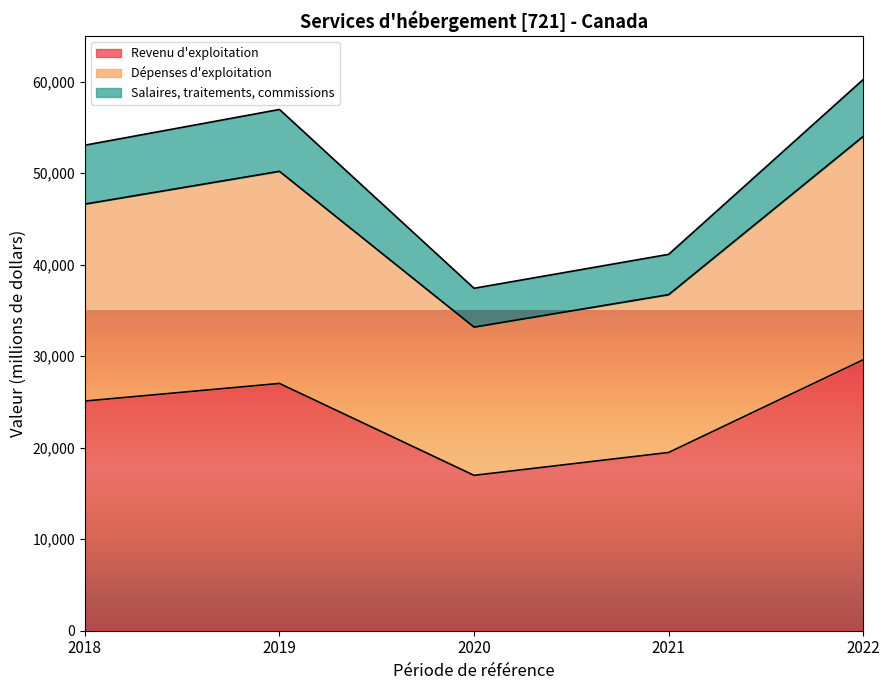

True or false: Revenu d'exploitation has more than 1 points higher than both neighbors.

False